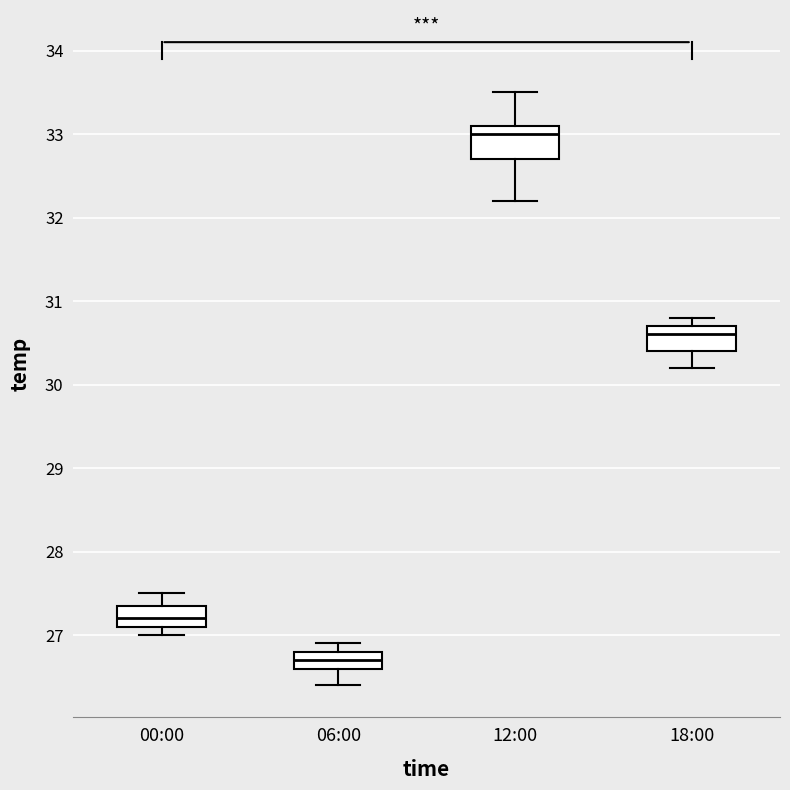

Which box's median line is the highest?

12:00